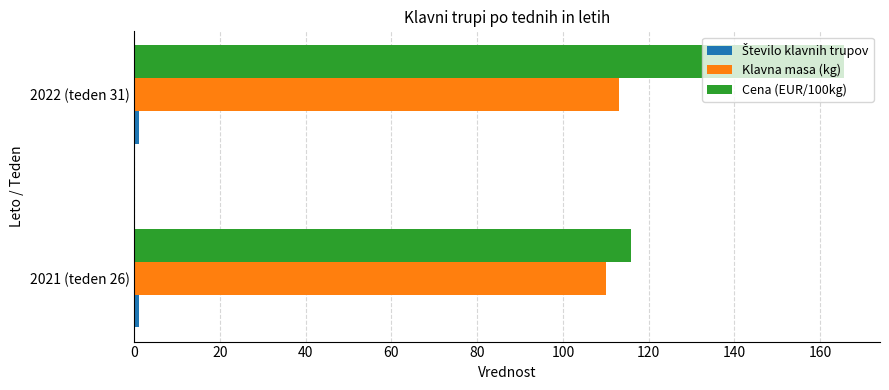

Which series has the largest range (max minus min)?

Cena (EUR/100kg)